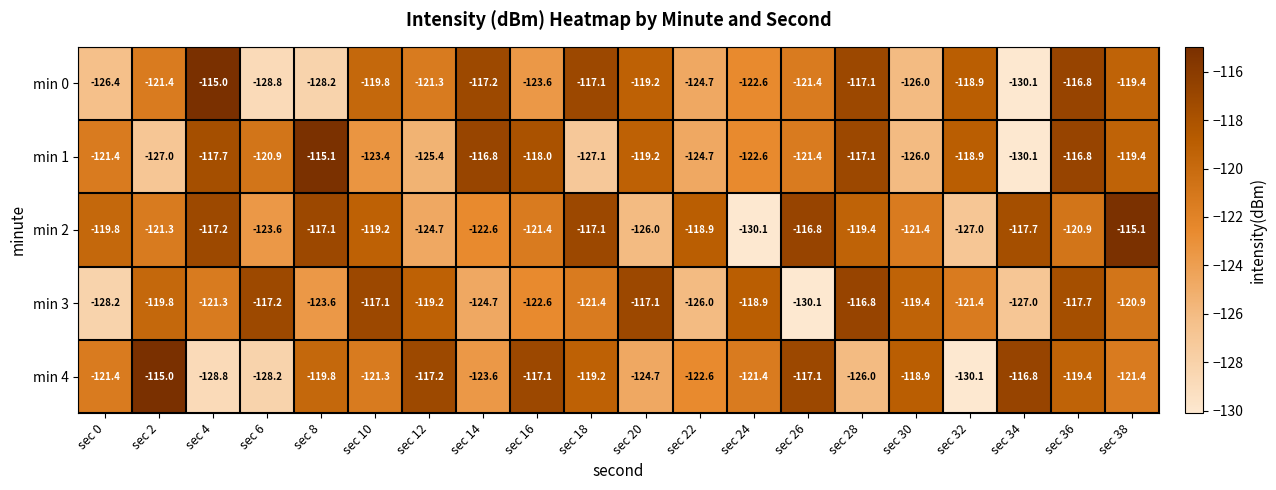

At sec 2, list the series in order from largest to smallest.

min 4, min 3, min 2, min 0, min 1